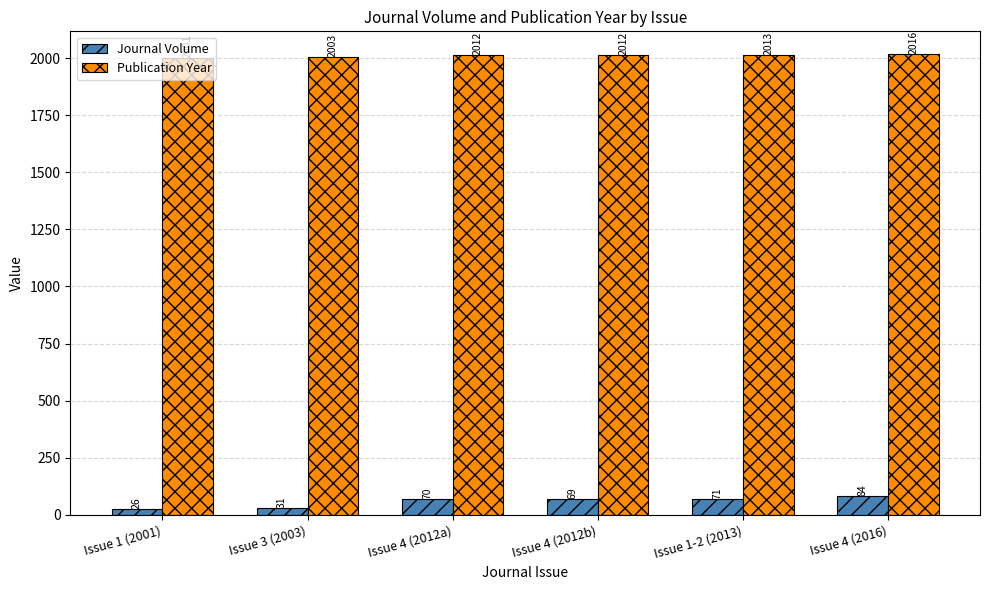

The value of Publication Year at Issue 1 (2001) is 2780. True or false?

False